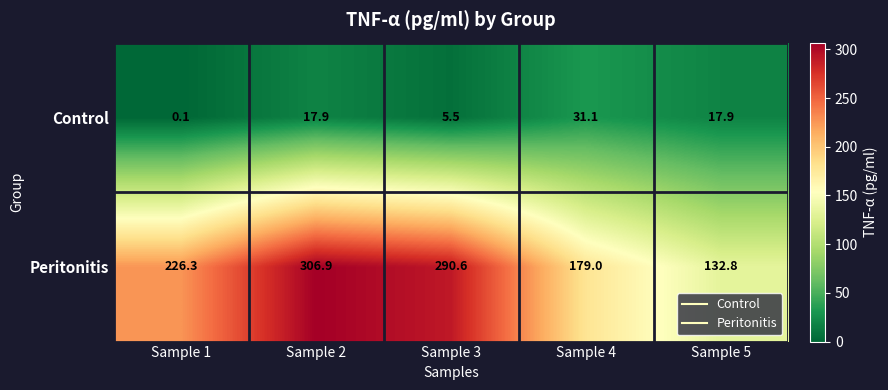

The Peritonitis series shows 521.0 at Sample 3. True or false?

False